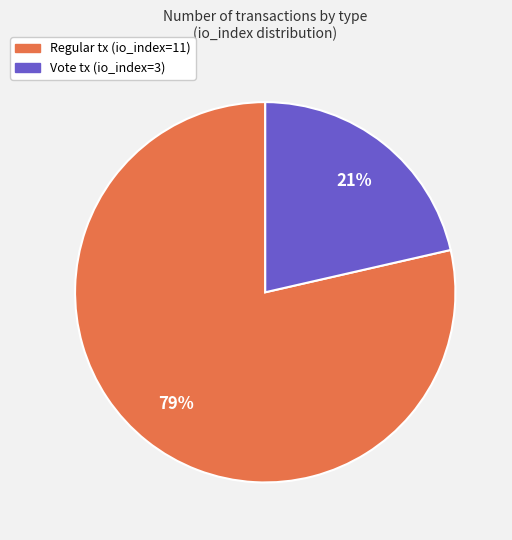

To the nearest percent, what is the average slice percentage?

50%